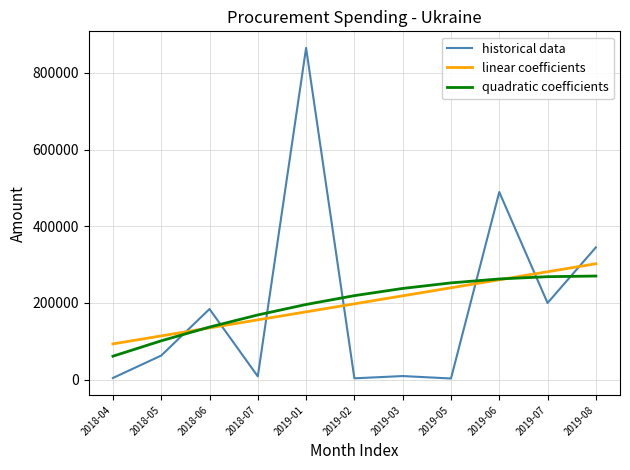

Is the value of historical data at 2018-07 greater than the value of linear coefficients at 2019-02?

No